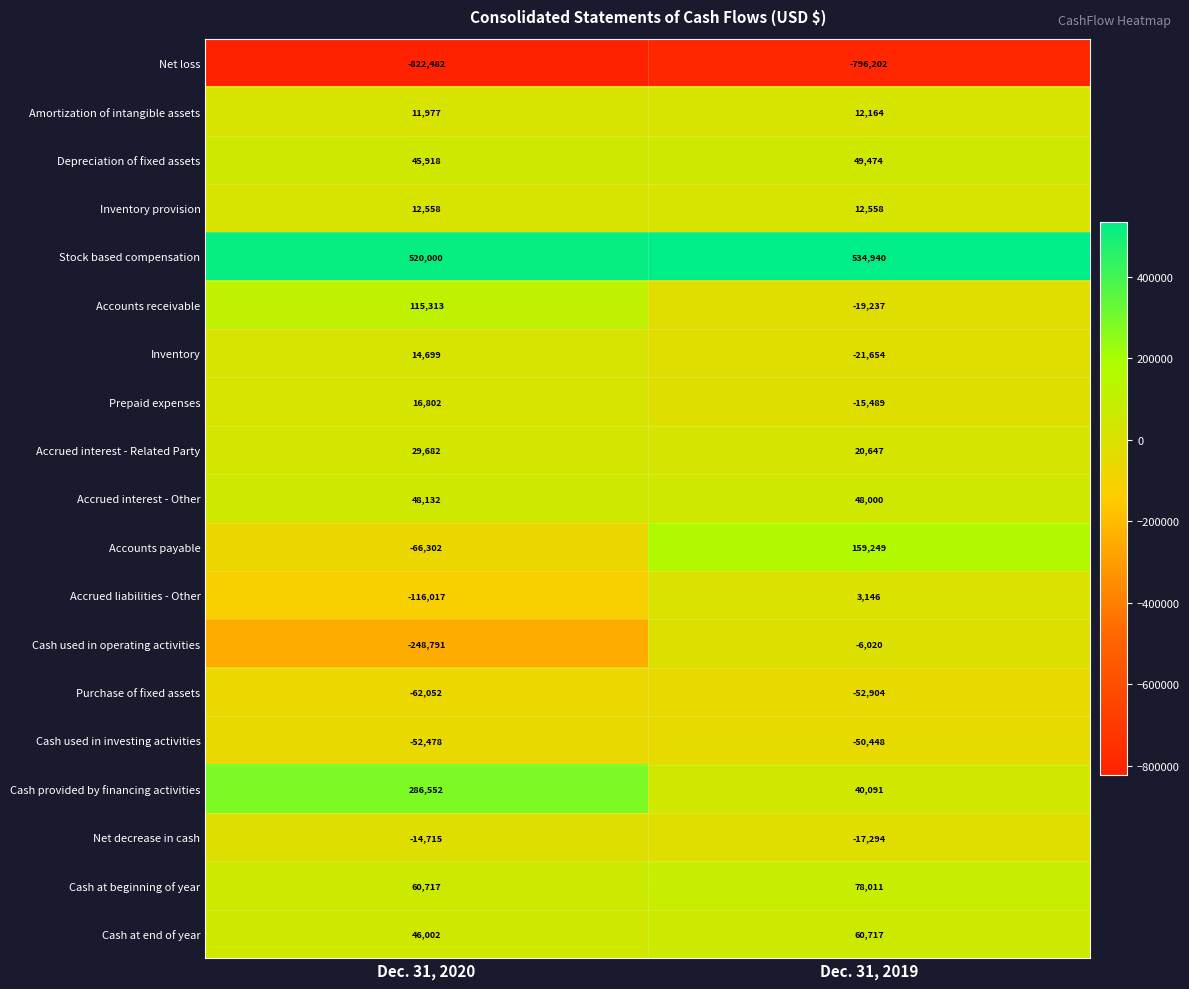

Which series has the largest total across all categories?

Stock based compensation